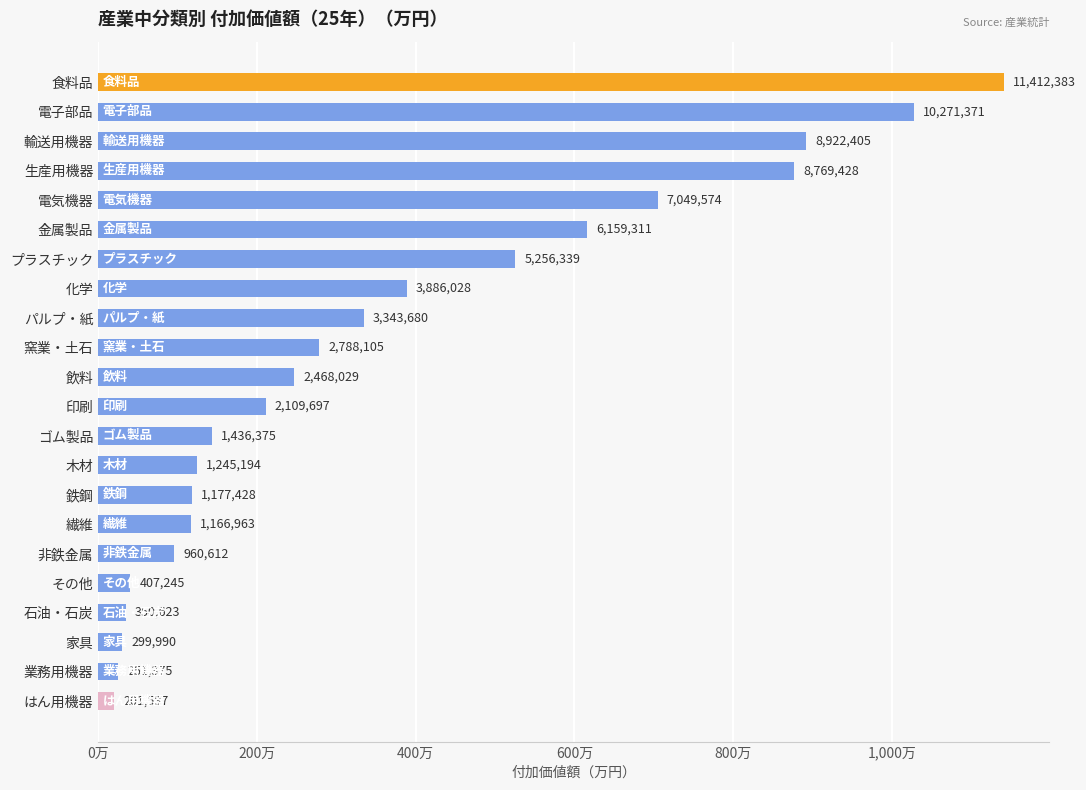

Rank the categories by value from lowest to highest.

はん用機器, 業務用機器, 家具, 石油・石炭, その他, 非鉄金属, 繊維, 鉄鋼, 木材, ゴム製品, 印刷, 飲料, 窯業・土石, パルプ・紙, 化学, プラスチック, 金属製品, 電気機器, 生産用機器, 輸送用機器, 電子部品, 食料品